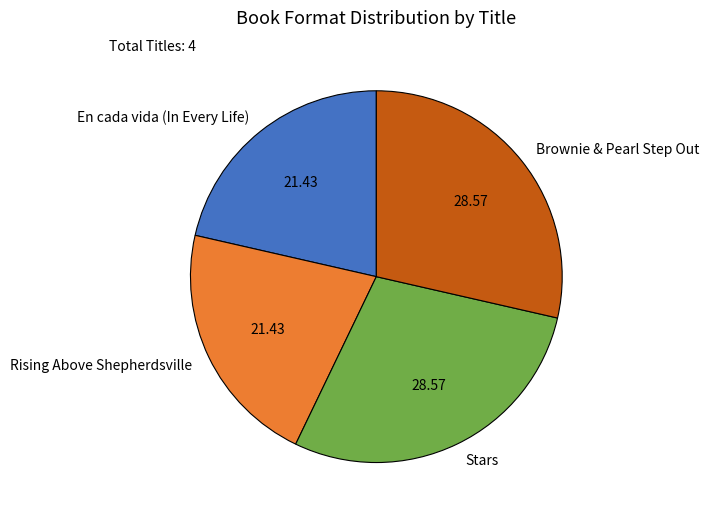

Is it true that Rising Above Shepherdsville is 21% of the pie?

True